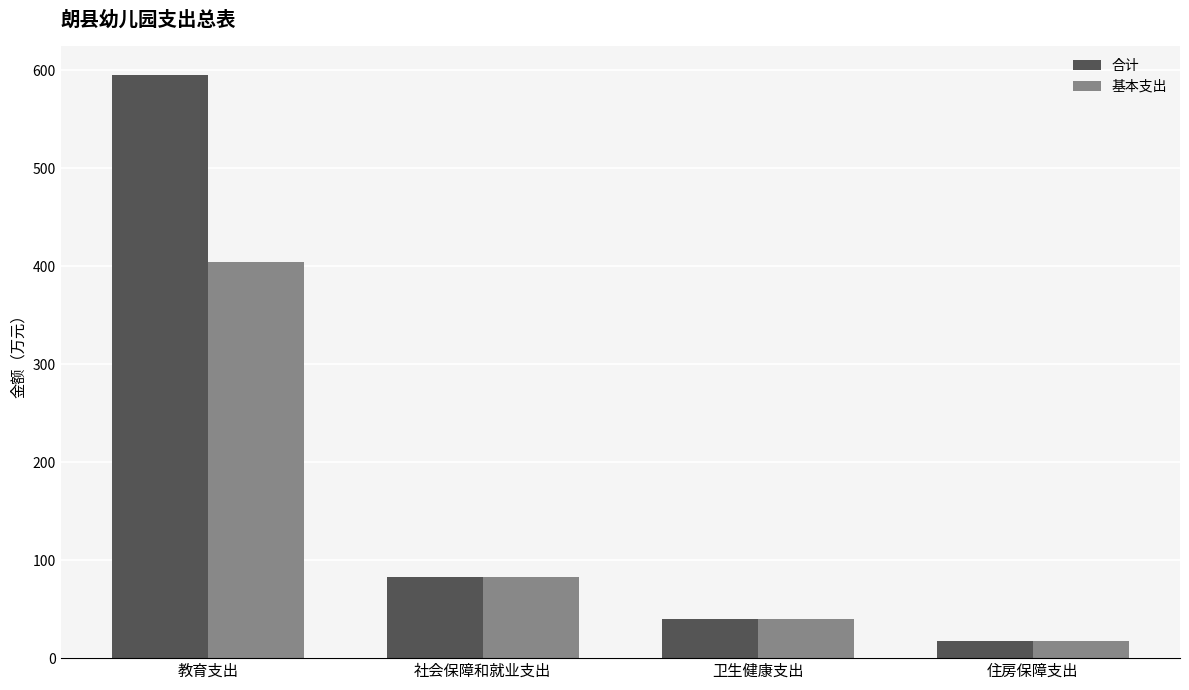

What is the total value across all series at 教育支出?

999.4